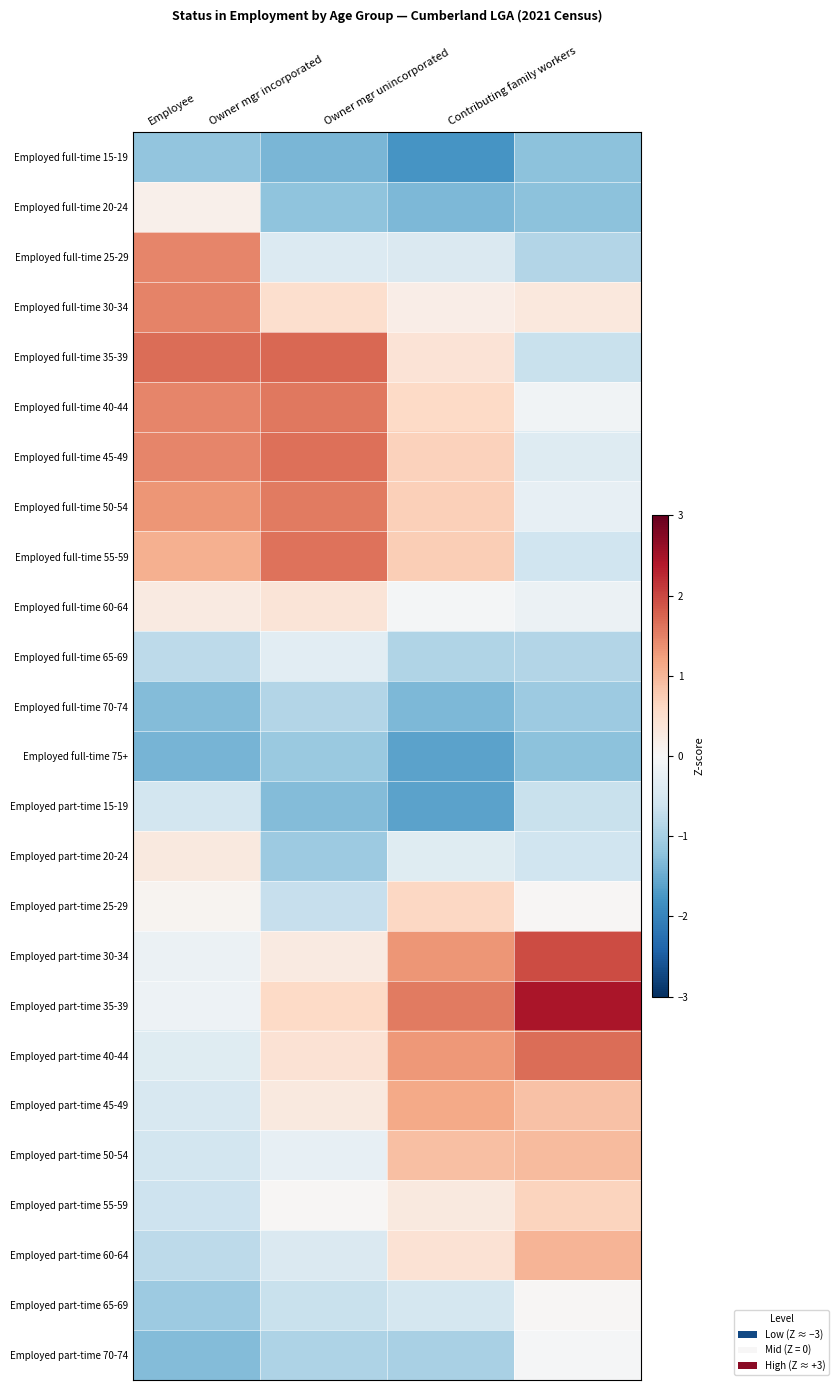

Reading left to right, transcribe all the data shown in this chart.

Employed full-time 15-19: Employee=-1.2	Owner mgr incorporated=-1.4	Owner mgr unincorporated=-1.8	Contributing family workers=-1.2
Employed full-time 20-24: Employee=0.1	Owner mgr incorporated=-1.2	Owner mgr unincorporated=-1.4	Contributing family workers=-1.2
Employed full-time 25-29: Employee=1.5	Owner mgr incorporated=-0.4	Owner mgr unincorporated=-0.4	Contributing family workers=-0.9
Employed full-time 30-34: Employee=1.5	Owner mgr incorporated=0.5	Owner mgr unincorporated=0.2	Contributing family workers=0.3
Employed full-time 35-39: Employee=1.7	Owner mgr incorporated=1.7	Owner mgr unincorporated=0.4	Contributing family workers=-0.7
Employed full-time 40-44: Employee=1.5	Owner mgr incorporated=1.6	Owner mgr unincorporated=0.6	Contributing family workers=-0.1
Employed full-time 45-49: Employee=1.5	Owner mgr incorporated=1.6	Owner mgr unincorporated=0.7	Contributing family workers=-0.4
Employed full-time 50-54: Employee=1.3	Owner mgr incorporated=1.6	Owner mgr unincorporated=0.7	Contributing family workers=-0.2
Employed full-time 55-59: Employee=1.1	Owner mgr incorporated=1.6	Owner mgr unincorporated=0.7	Contributing family workers=-0.6
Employed full-time 60-64: Employee=0.3	Owner mgr incorporated=0.4	Owner mgr unincorporated=-0.1	Contributing family workers=-0.2
Employed full-time 65-69: Employee=-0.8	Owner mgr incorporated=-0.3	Owner mgr unincorporated=-0.9	Contributing family workers=-0.9
Employed full-time 70-74: Employee=-1.3	Owner mgr incorporated=-0.9	Owner mgr unincorporated=-1.4	Contributing family workers=-1.1
Employed full-time 75+: Employee=-1.4	Owner mgr incorporated=-1.1	Owner mgr unincorporated=-1.6	Contributing family workers=-1.2
Employed part-time 15-19: Employee=-0.5	Owner mgr incorporated=-1.3	Owner mgr unincorporated=-1.6	Contributing family workers=-0.7
Employed part-time 20-24: Employee=0.3	Owner mgr incorporated=-1.1	Owner mgr unincorporated=-0.4	Contributing family workers=-0.6
Employed part-time 25-29: Employee=0.1	Owner mgr incorporated=-0.7	Owner mgr unincorporated=0.6	Contributing family workers=0.0
Employed part-time 30-34: Employee=-0.2	Owner mgr incorporated=0.3	Owner mgr unincorporated=1.3	Contributing family workers=1.9
Employed part-time 35-39: Employee=-0.1	Owner mgr incorporated=0.6	Owner mgr unincorporated=1.6	Contributing family workers=2.4
Employed part-time 40-44: Employee=-0.4	Owner mgr incorporated=0.4	Owner mgr unincorporated=1.3	Contributing family workers=1.7
Employed part-time 45-49: Employee=-0.5	Owner mgr incorporated=0.3	Owner mgr unincorporated=1.1	Contributing family workers=0.9
Employed part-time 50-54: Employee=-0.5	Owner mgr incorporated=-0.2	Owner mgr unincorporated=0.9	Contributing family workers=1.0
Employed part-time 55-59: Employee=-0.6	Owner mgr incorporated=0.0	Owner mgr unincorporated=0.3	Contributing family workers=0.7
Employed part-time 60-64: Employee=-0.8	Owner mgr incorporated=-0.4	Owner mgr unincorporated=0.4	Contributing family workers=1.0
Employed part-time 65-69: Employee=-1.1	Owner mgr incorporated=-0.7	Owner mgr unincorporated=-0.5	Contributing family workers=0.0
Employed part-time 70-74: Employee=-1.3	Owner mgr incorporated=-0.9	Owner mgr unincorporated=-1.0	Contributing family workers=-0.0